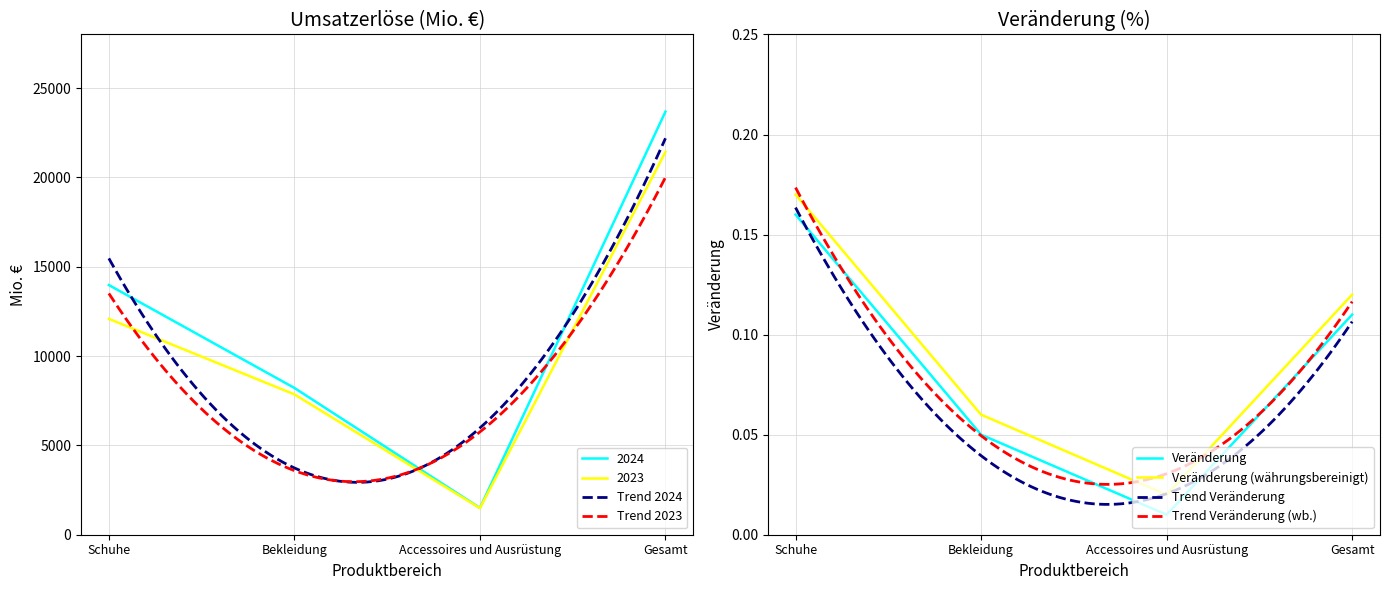

What is the highest value of the 2023 series?

21427